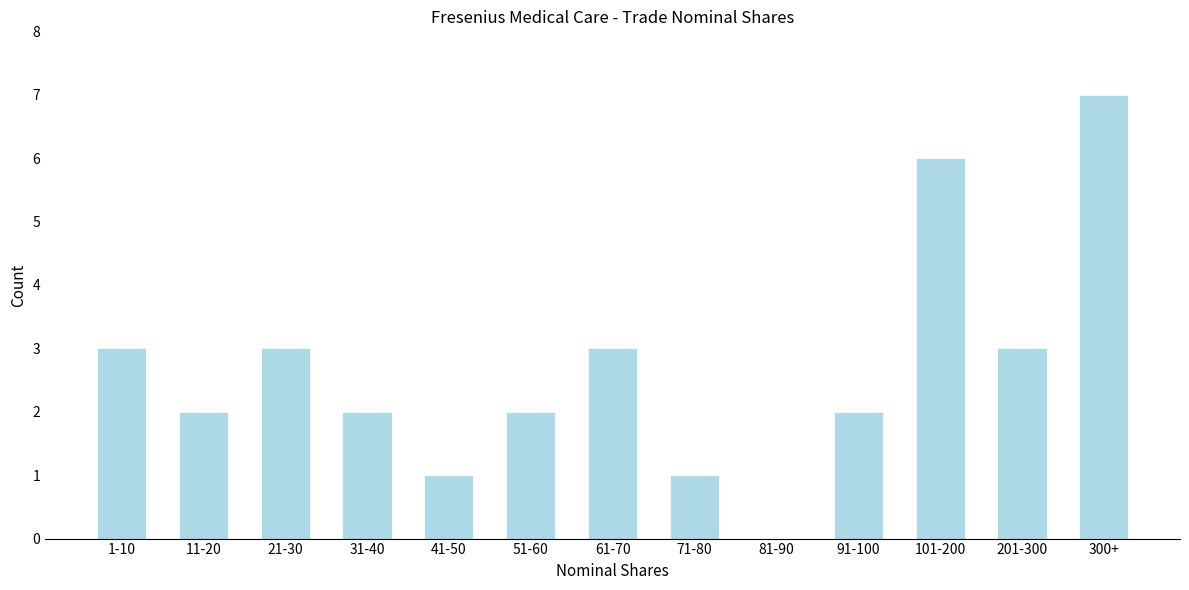

Reading left to right, transcribe all the data shown in this chart.

1-10=3	11-20=2	21-30=3	31-40=2	41-50=1	51-60=2	61-70=3	71-80=1	81-90=0	91-100=2	101-200=6	201-300=3	300+=7